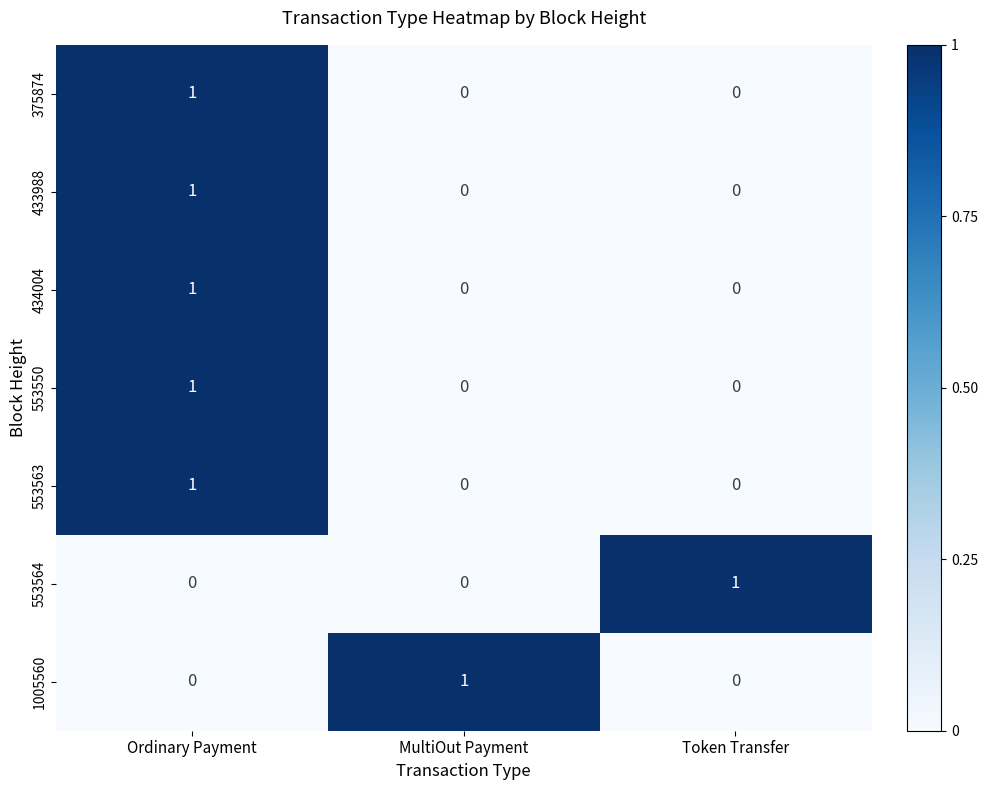

True or false: 553564 has a value of 2 at Token Transfer.

False